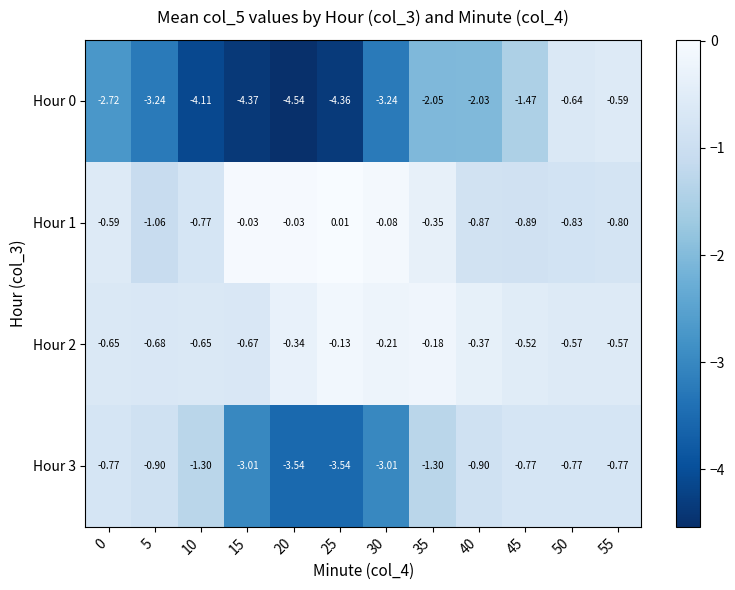

At how many categories does at least one series exceed -2?

12